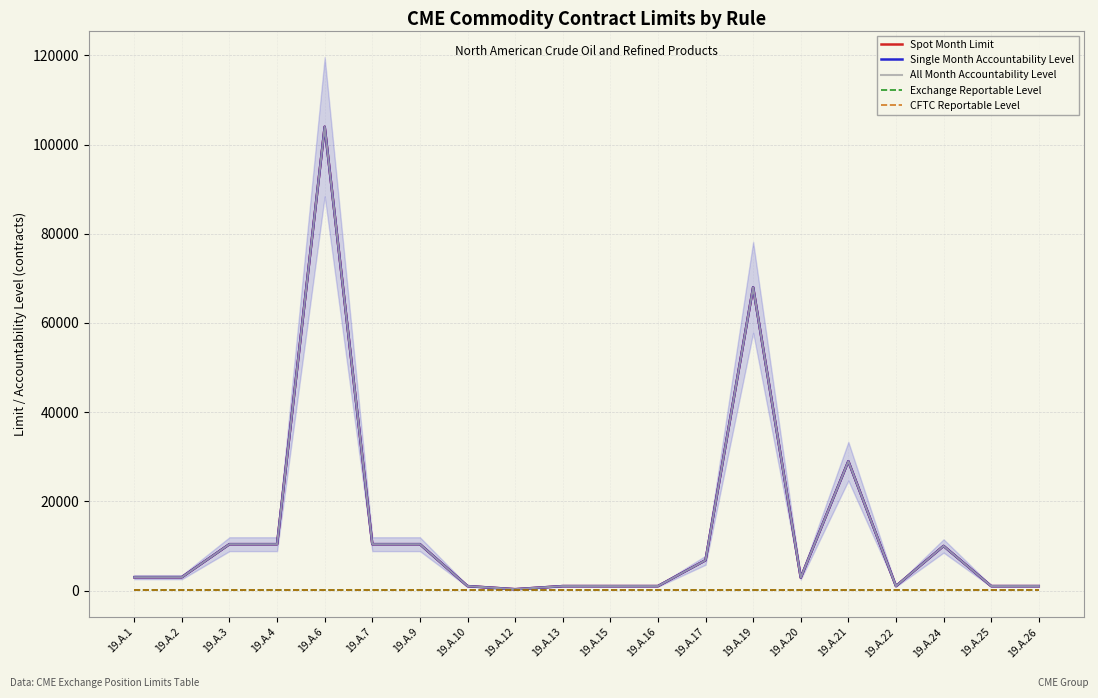

True or false: CFTC Reportable Level and Spot Month Limit intersect in this chart.

False